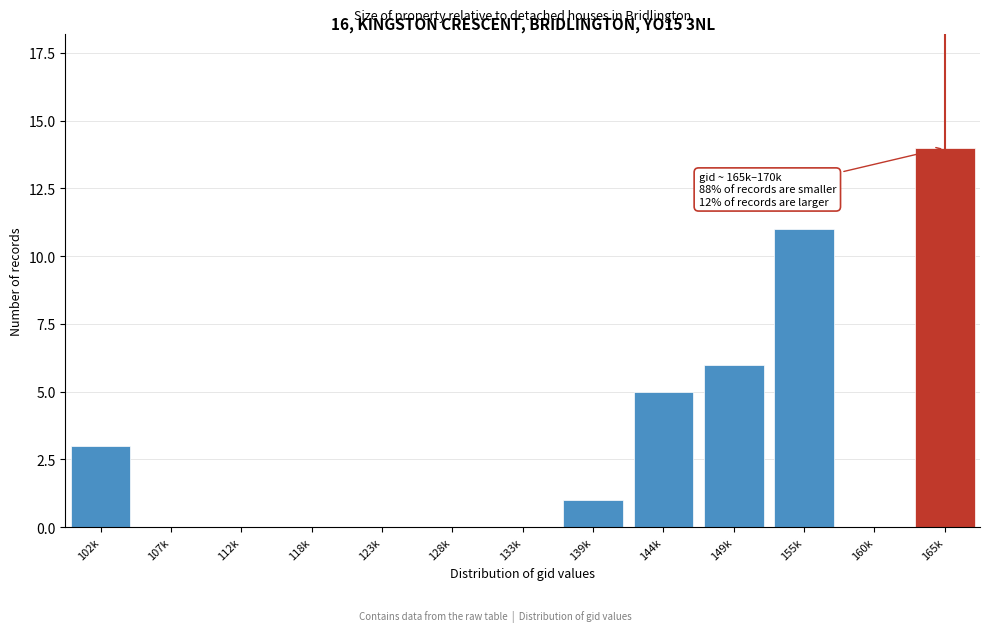

Reading left to right, extract all data points from this chart.

102k=3	107k=0	112k=0	118k=0	123k=0	128k=0	133k=0	139k=1	144k=5	149k=6	155k=11	160k=0	165k=14